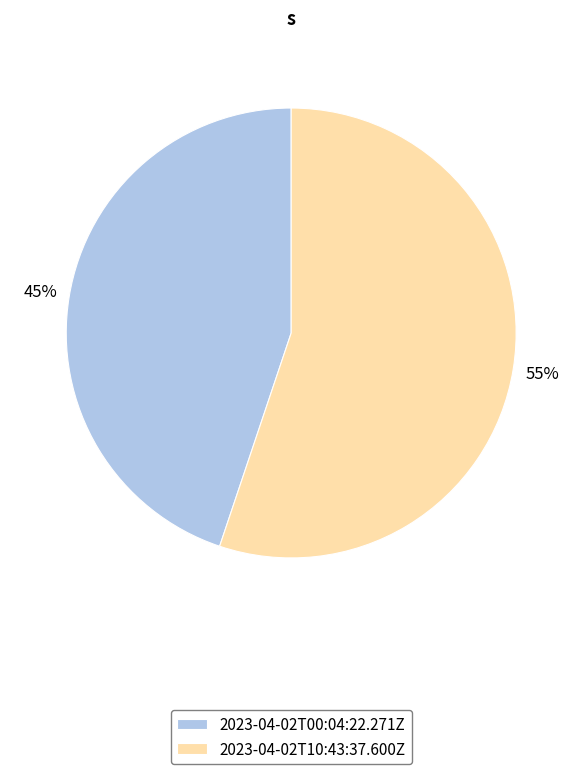

To the nearest percent, what is the difference between the largest and smallest slice percentages?

10%